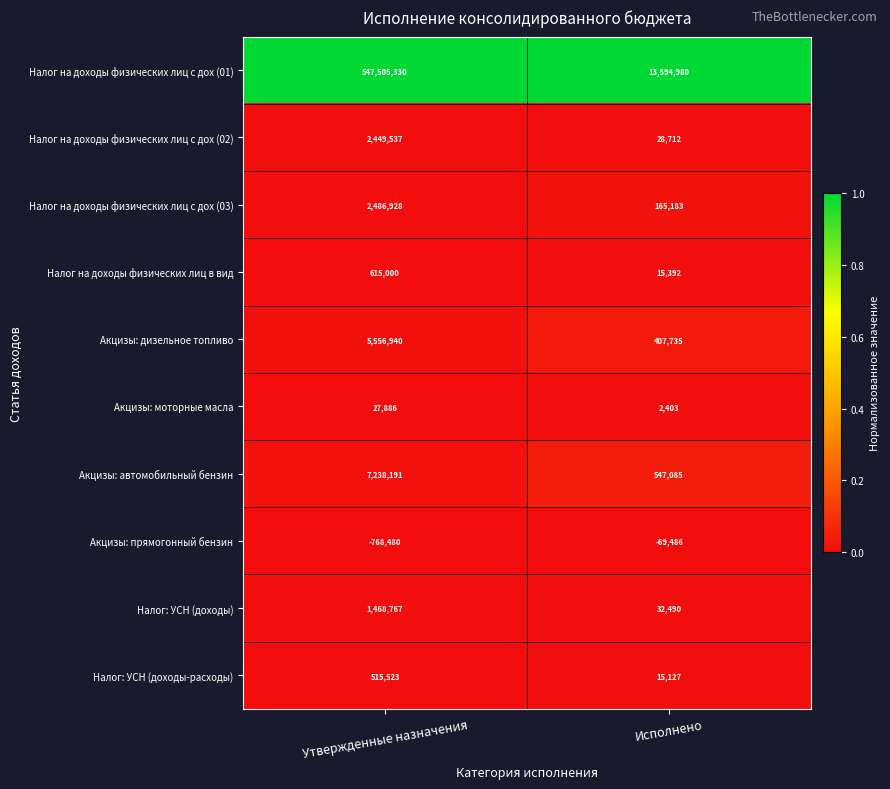

Reading left to right, transcribe all the data shown in this chart.

Налог на доходы физических лиц с дох (01): Утвержденные назначения=547505330	Исполнено=13594980
Налог на доходы физических лиц с дох (02): Утвержденные назначения=2449537	Исполнено=28712
Налог на доходы физических лиц с дох (03): Утвержденные назначения=2486928	Исполнено=165183
Налог на доходы физических лиц в вид: Утвержденные назначения=615000	Исполнено=15392
Акцизы: дизельное топливо: Утвержденные назначения=5556940	Исполнено=407735
Акцизы: моторные масла: Утвержденные назначения=27886	Исполнено=2403
Акцизы: автомобильный бензин: Утвержденные назначения=7238191	Исполнено=547085
Акцизы: прямогонный бензин: Утвержденные назначения=-768480	Исполнено=-69486
Налог: УСН (доходы): Утвержденные назначения=1468767	Исполнено=32490
Налог: УСН (доходы-расходы): Утвержденные назначения=515523	Исполнено=15127